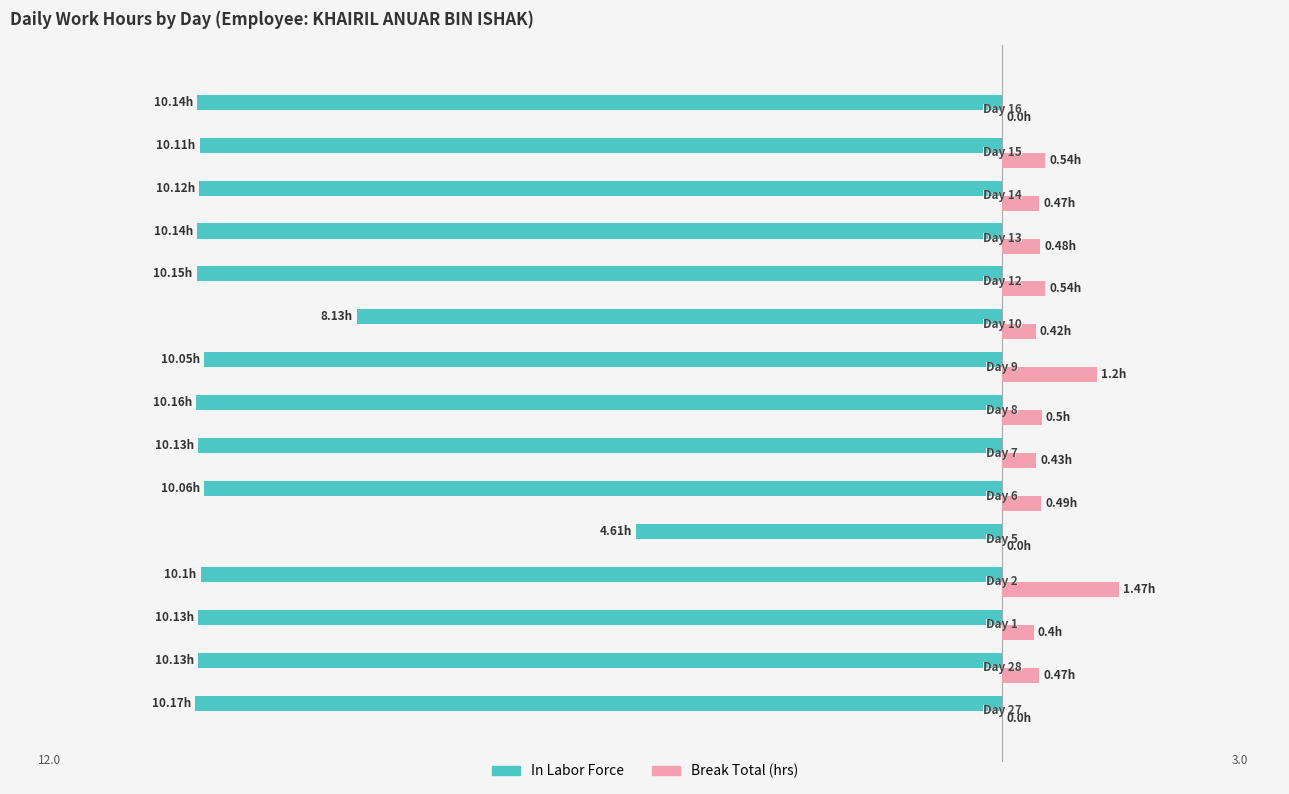

What is the average value of the In Labor Force series?

-9.6